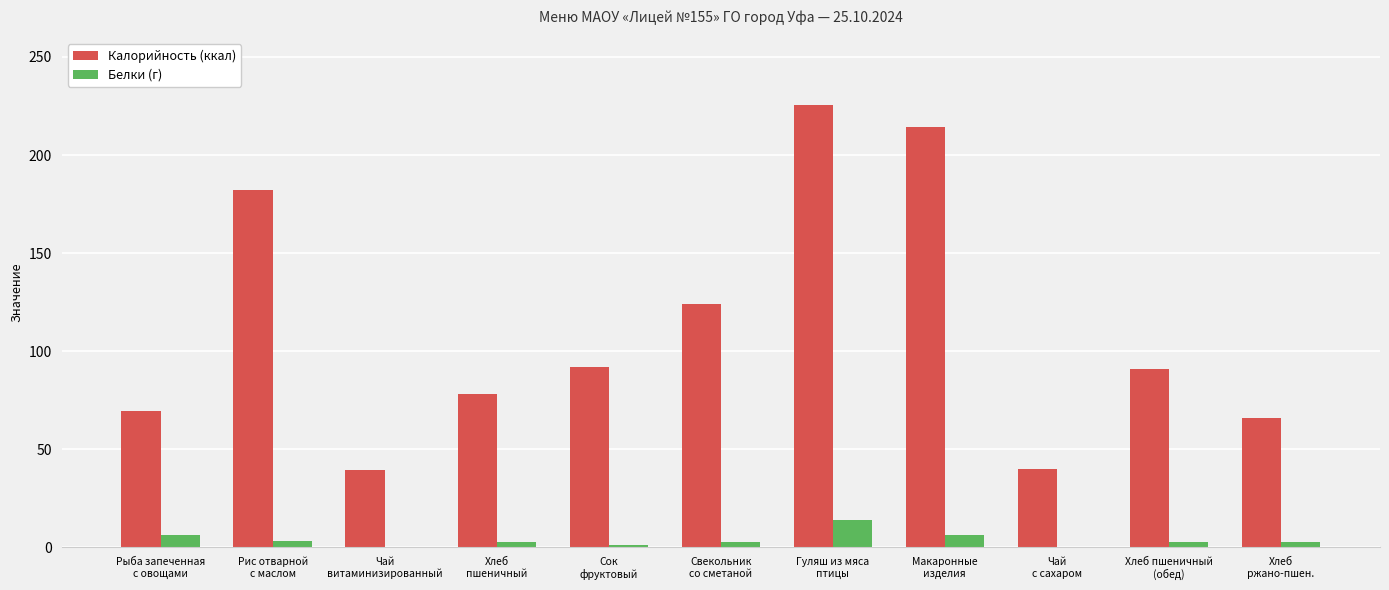

What is the maximum value for Белки (г)?

13.9